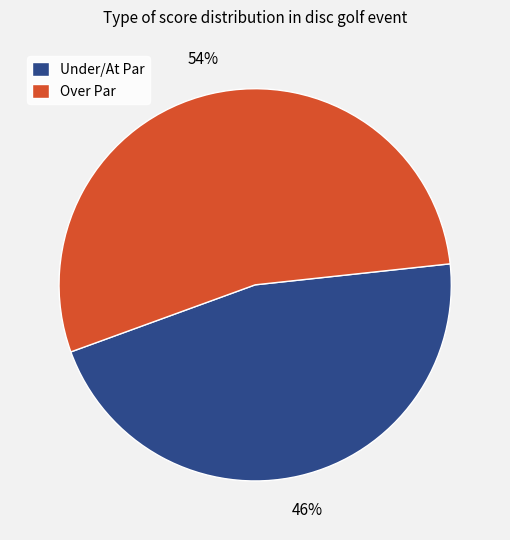

Which slice is the smallest?

Under/At Par